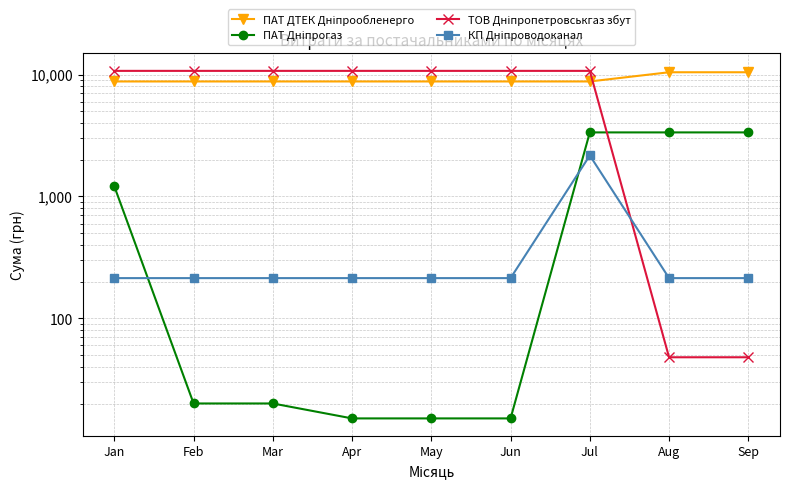

How many interior local peaks does the КП Дніпроводоканал series have?

1